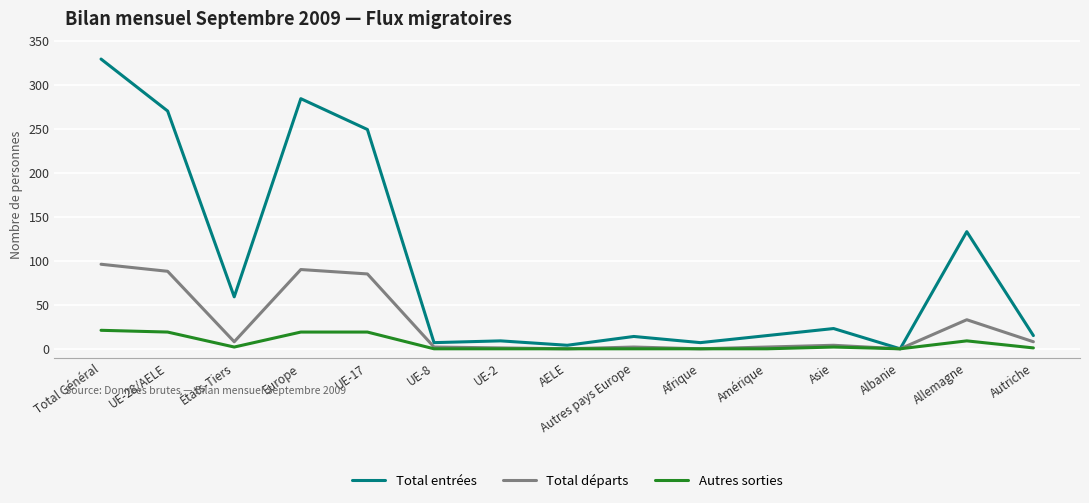

What is the highest value of the Total départs series?

96